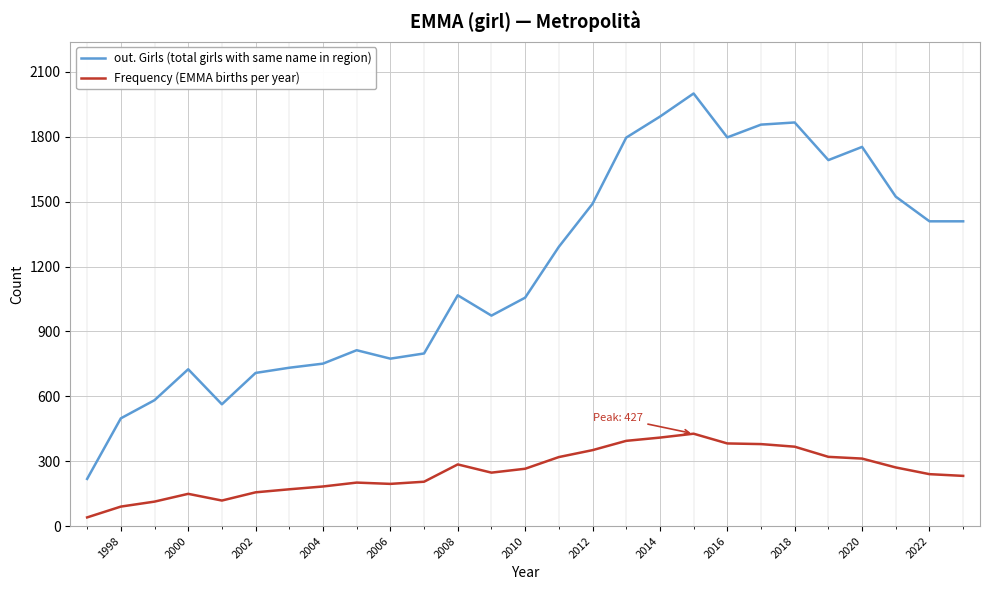

What is the minimum value for out. Girls (total girls with same name in region)?

218